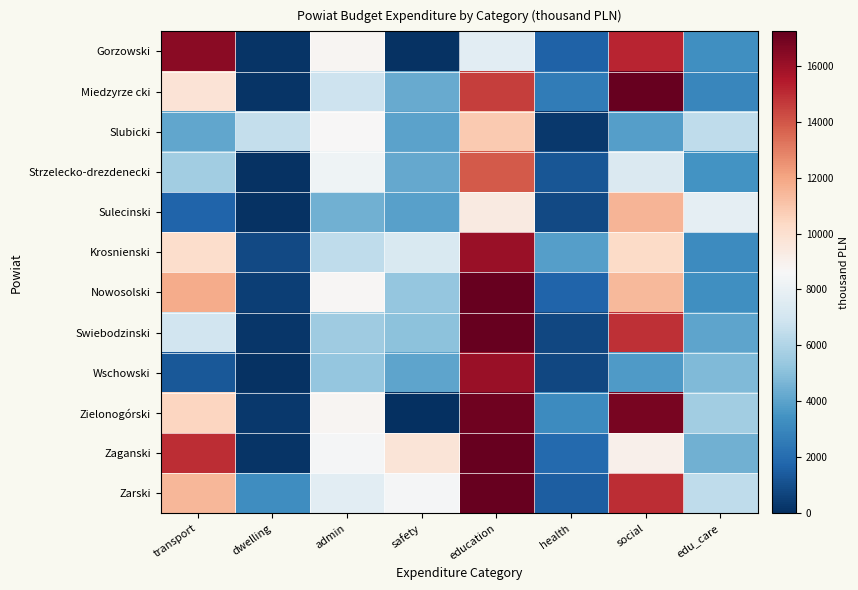

What is the difference between the highest and lowest values at safety?

9666.0